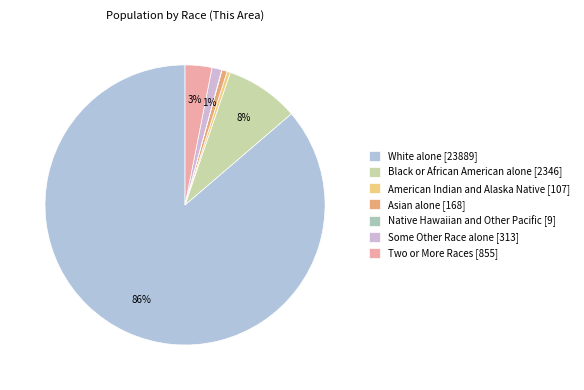

Rank the categories by value from lowest to highest.

Native Hawaiian and Other Pacific, American Indian and Alaska Native, Asian alone, Some Other Race alone, Two or More Races, Black or African American alone, White alone